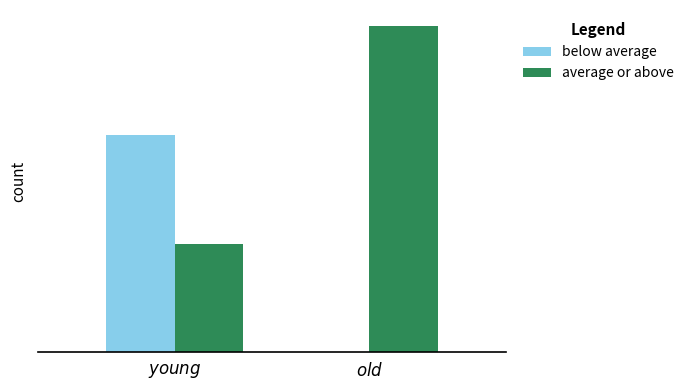

What are all the series names shown in the legend?

below average, average or above